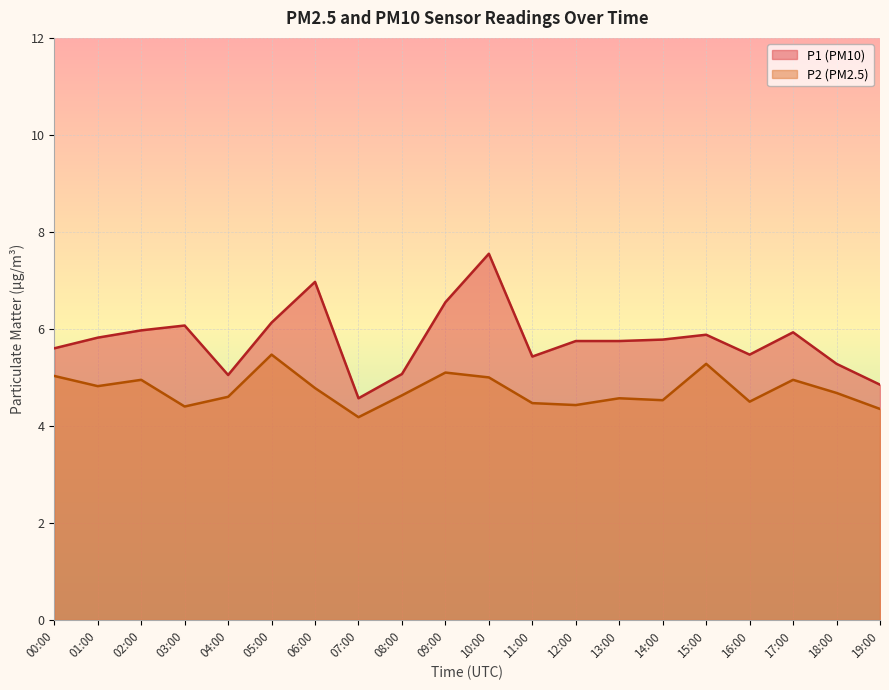

Reading left to right, what are all the values shown in this chart?

P1: 5.6	5.8	6.0	6.1	5.0	6.1	7.0	4.6	5.1	6.5	7.5	5.4	5.8	5.8	5.8	5.9	5.5	5.9	5.3	4.8
P2: 5.0	4.8	5.0	4.4	4.6	5.5	4.8	4.2	4.6	5.1	5.0	4.5	4.4	4.6	4.5	5.3	4.5	5.0	4.7	4.3